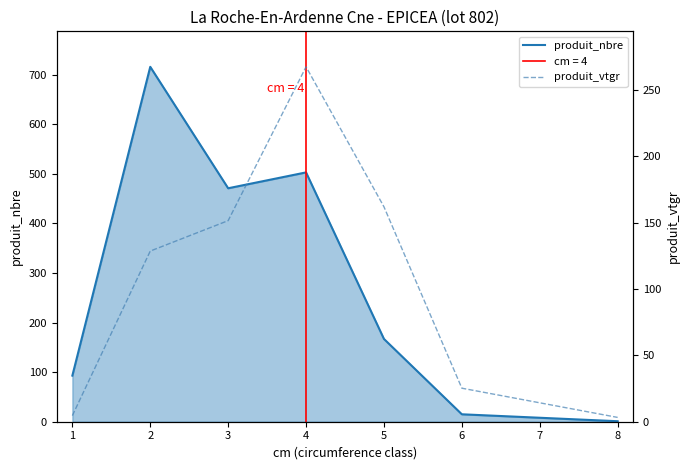

In produit_nbre, how many points are higher than both neighbors (excluding endpoints)?

2